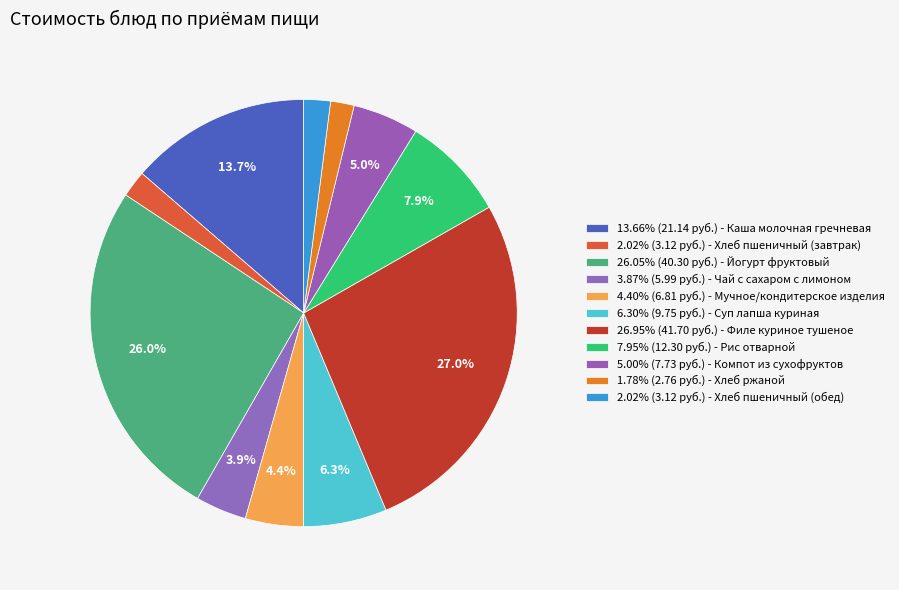

How many segments does this pie chart have?

11